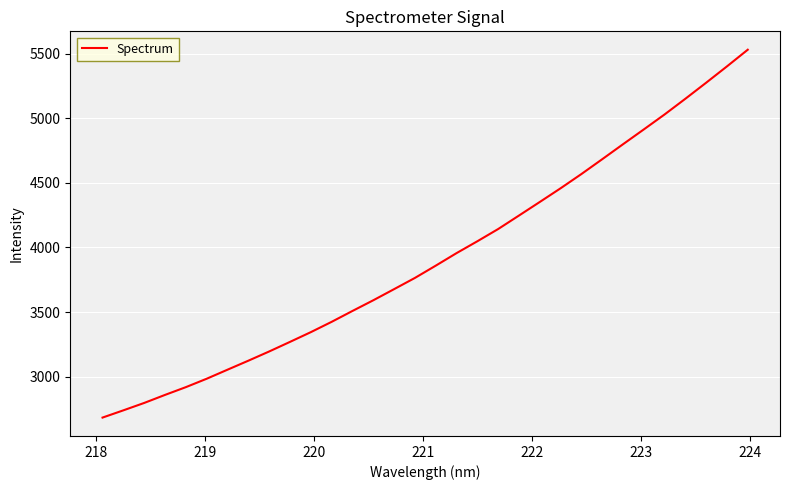

What is the difference between the maximum and minimum values?

2846.5